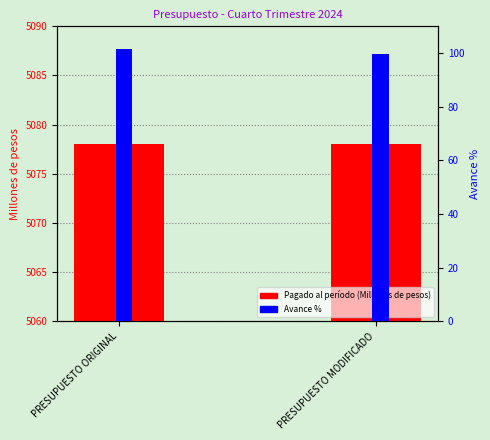

The Pagado al período (Millones de pesos) series shows 2160.8 at PRESUPUESTO ORIGINAL. True or false?

False